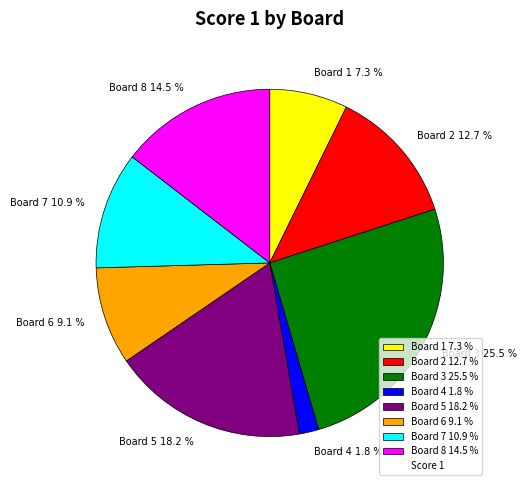

How much of the chart is everything except Board 3?

74.5%